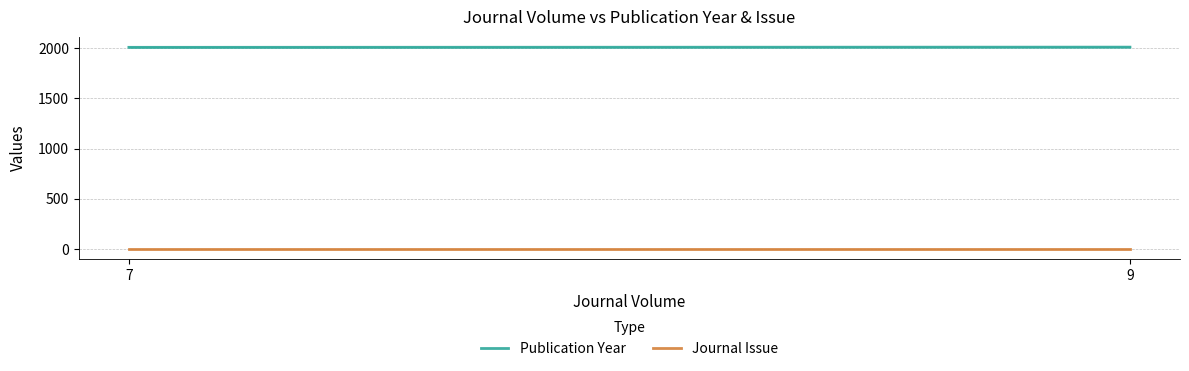

What are all the series names shown in the legend?

Publication Year, Journal Issue